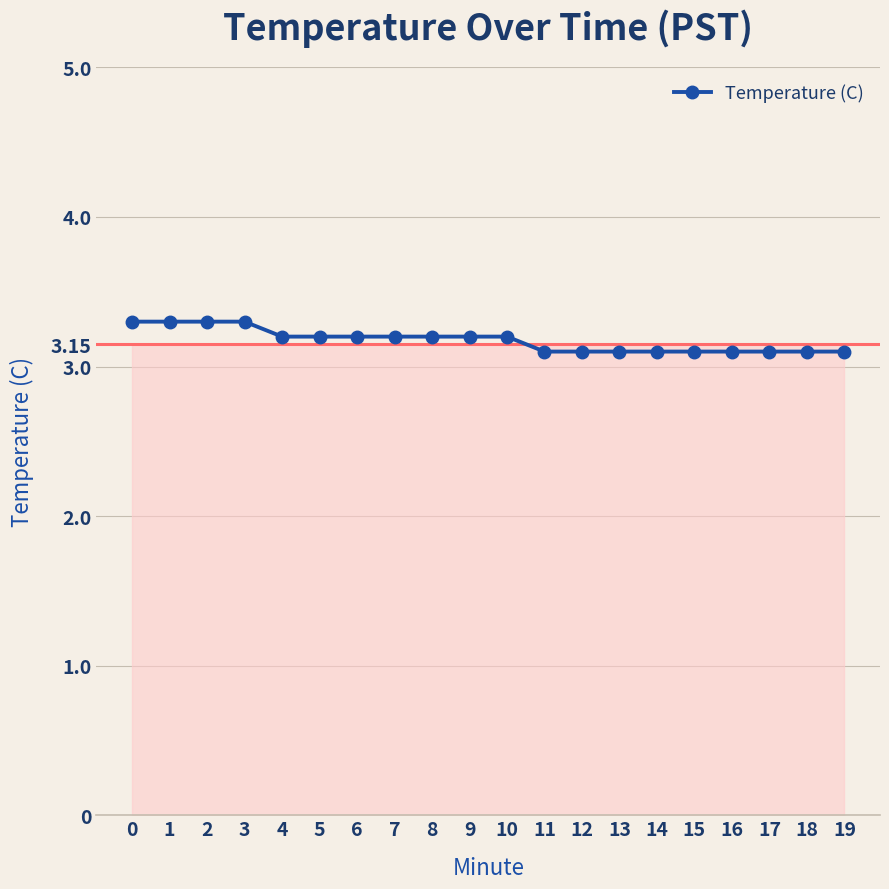

What is the ratio of the value at 4 to the value at 9?

1.0